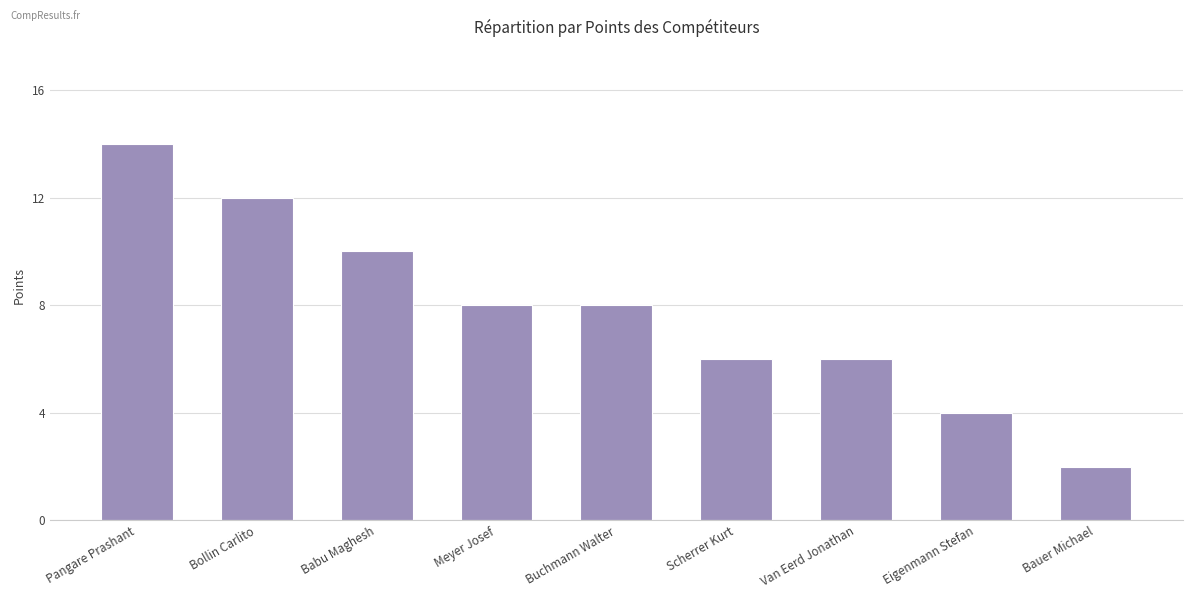

Where does the data first go above 8?

Pangare Prashant